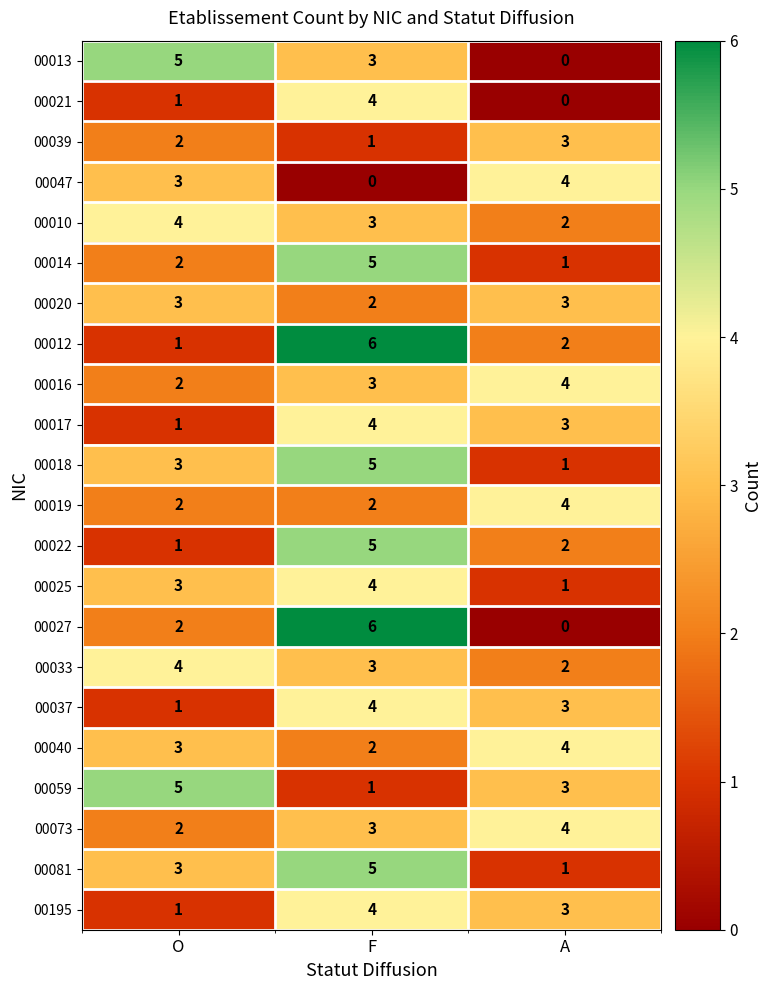

Count the number of categories in the chart.

3